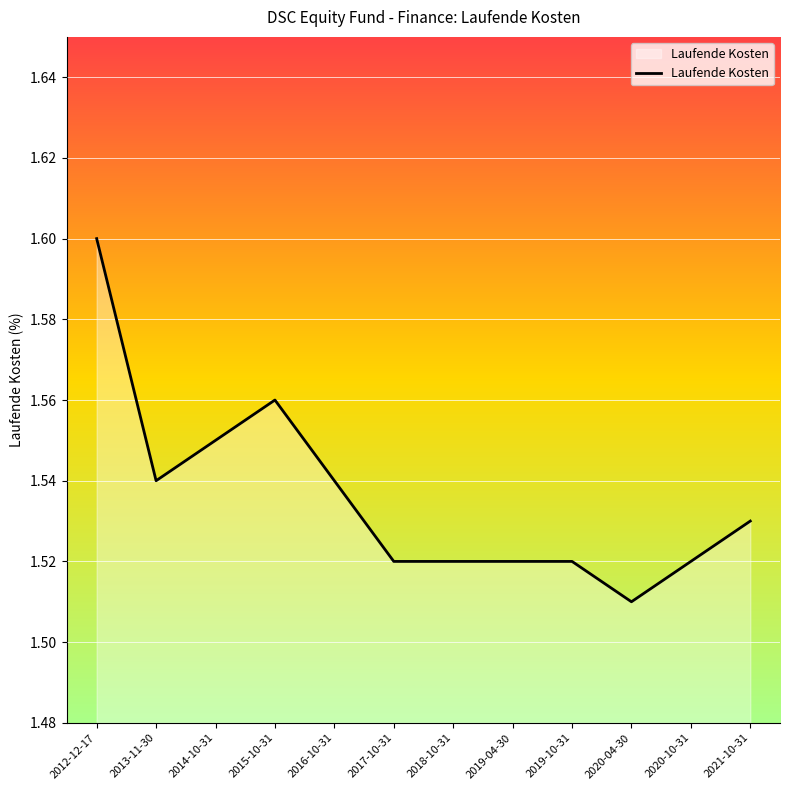

The value at 2012-12-17 is 1.6. True or false?

True